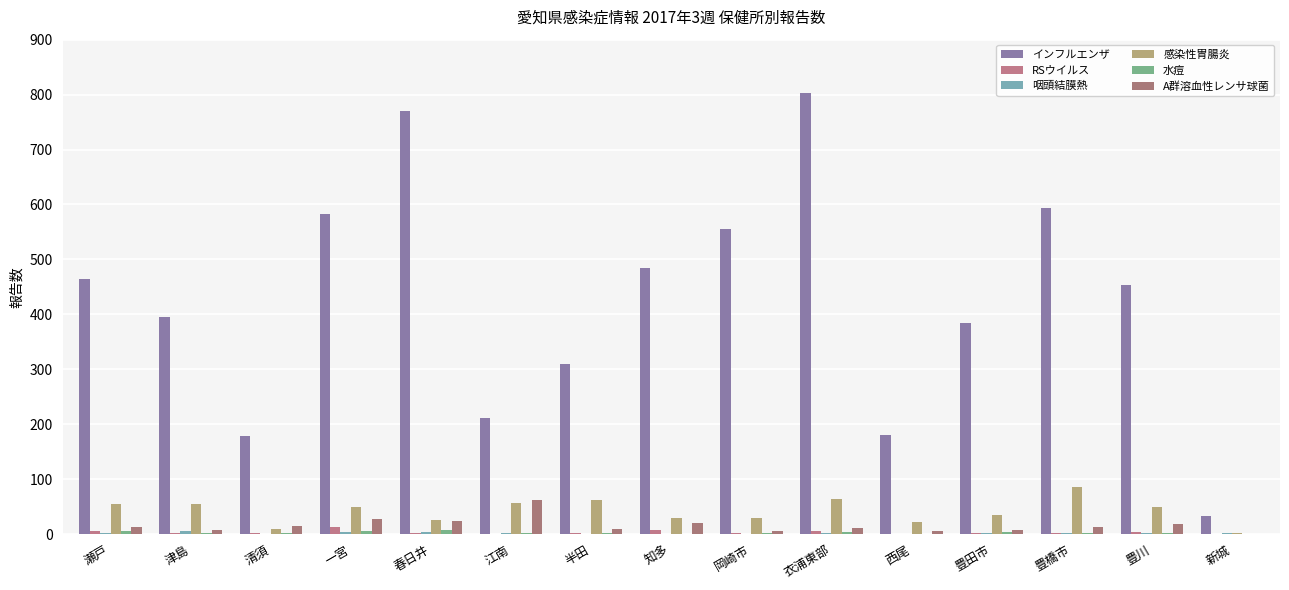

How many data points does each series have?

15